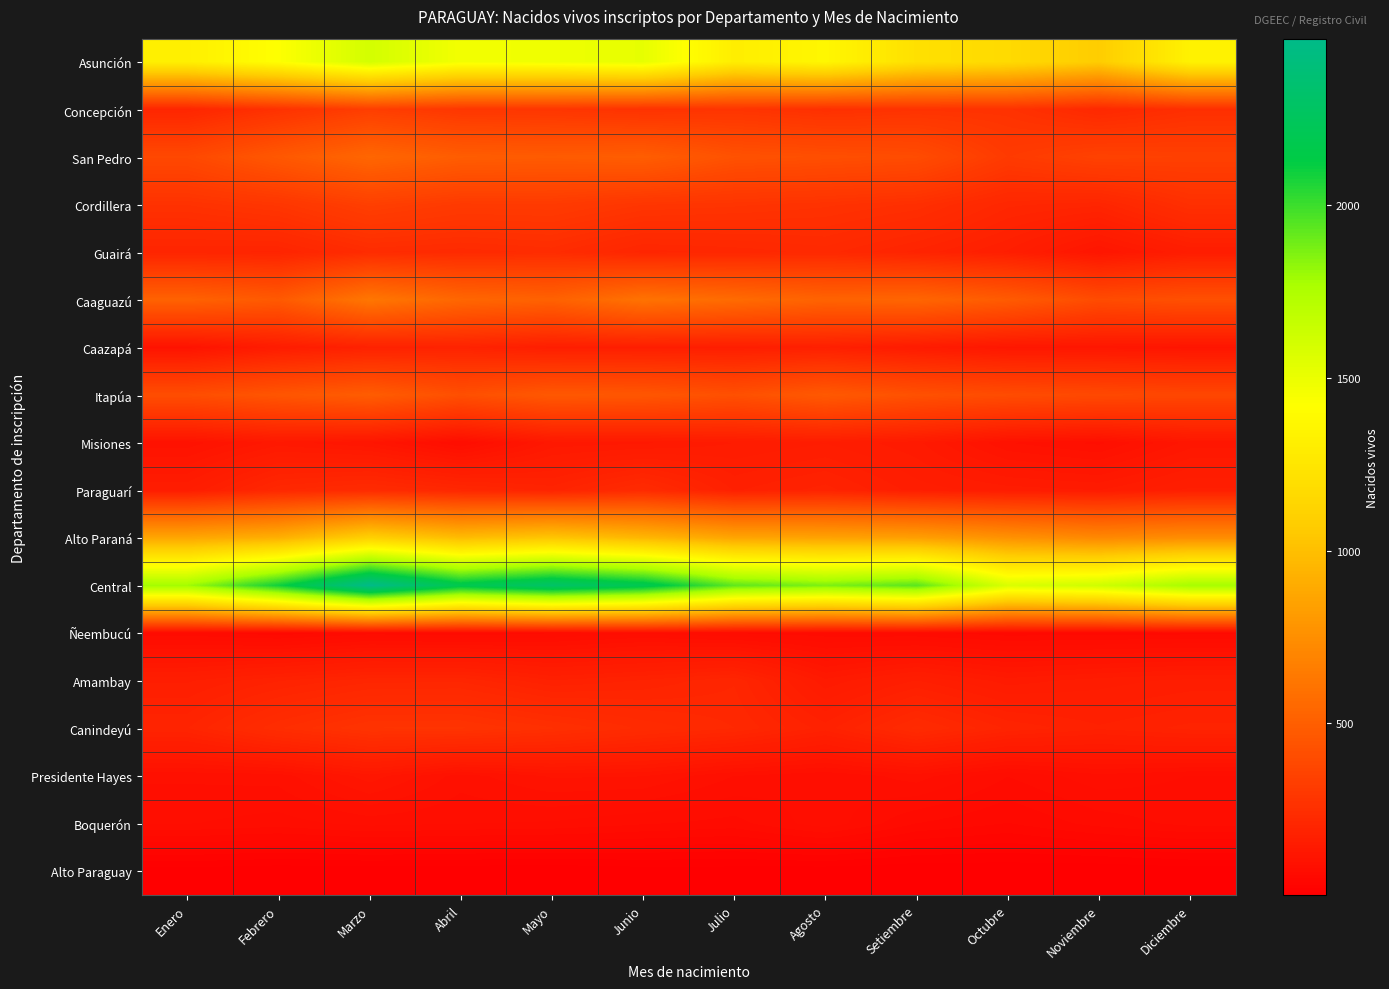

At which category is the sum across all series the highest?

Marzo